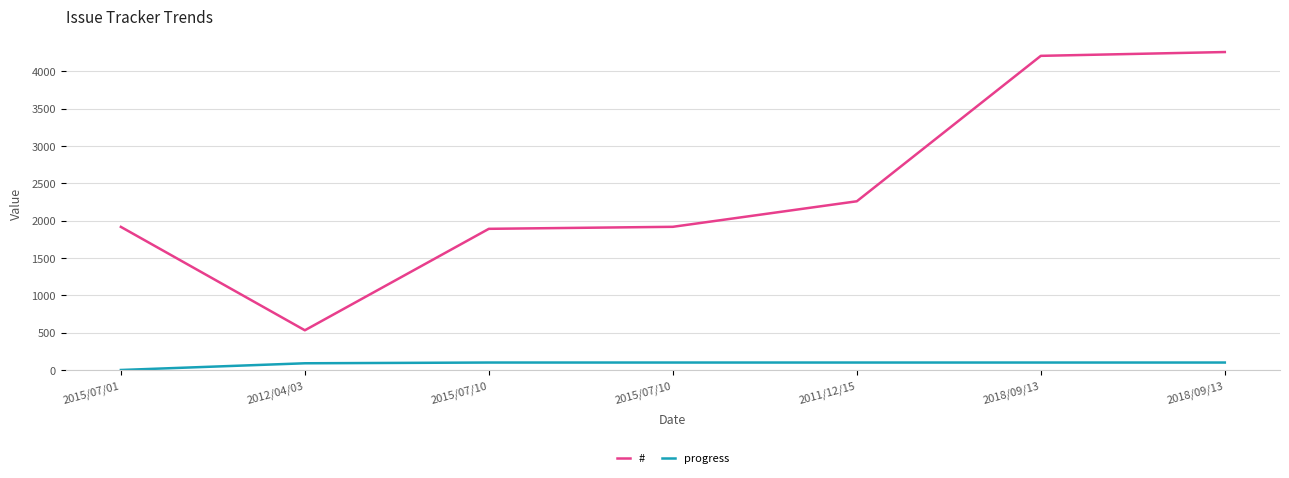

Which series has the widest spread of values?

#